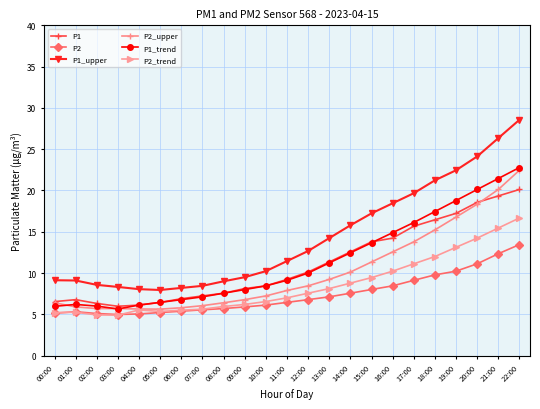

Is it true that P1 equals 13.8 at 15:00?

True